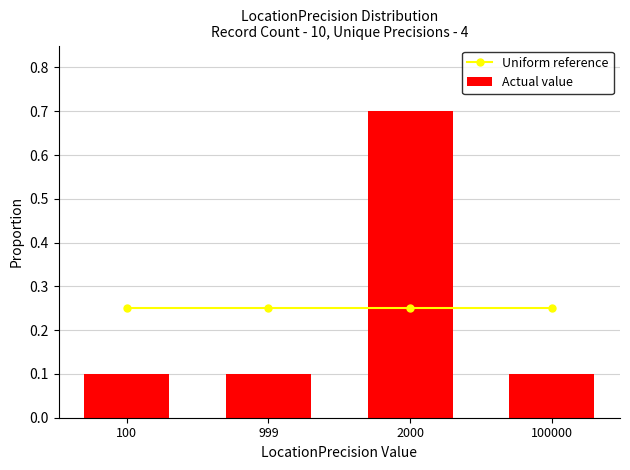

Which series has the largest range (max minus min)?

Actual value